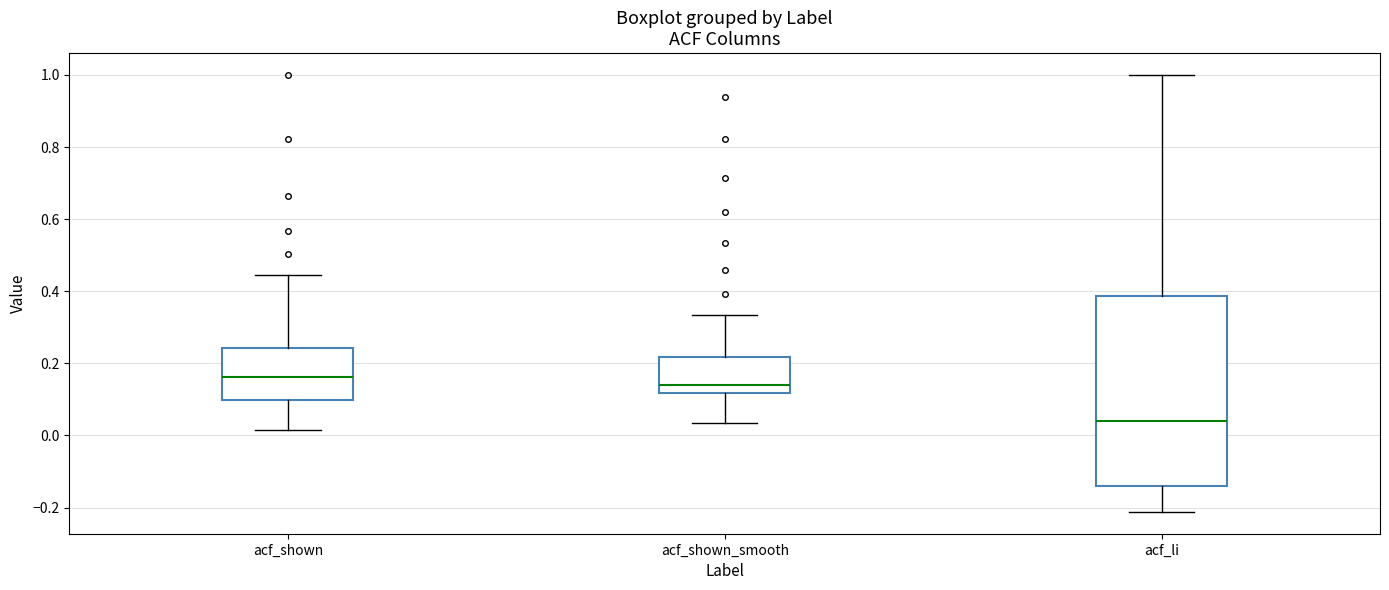

Which box is the tallest, from its lower edge to its upper edge?

acf_li